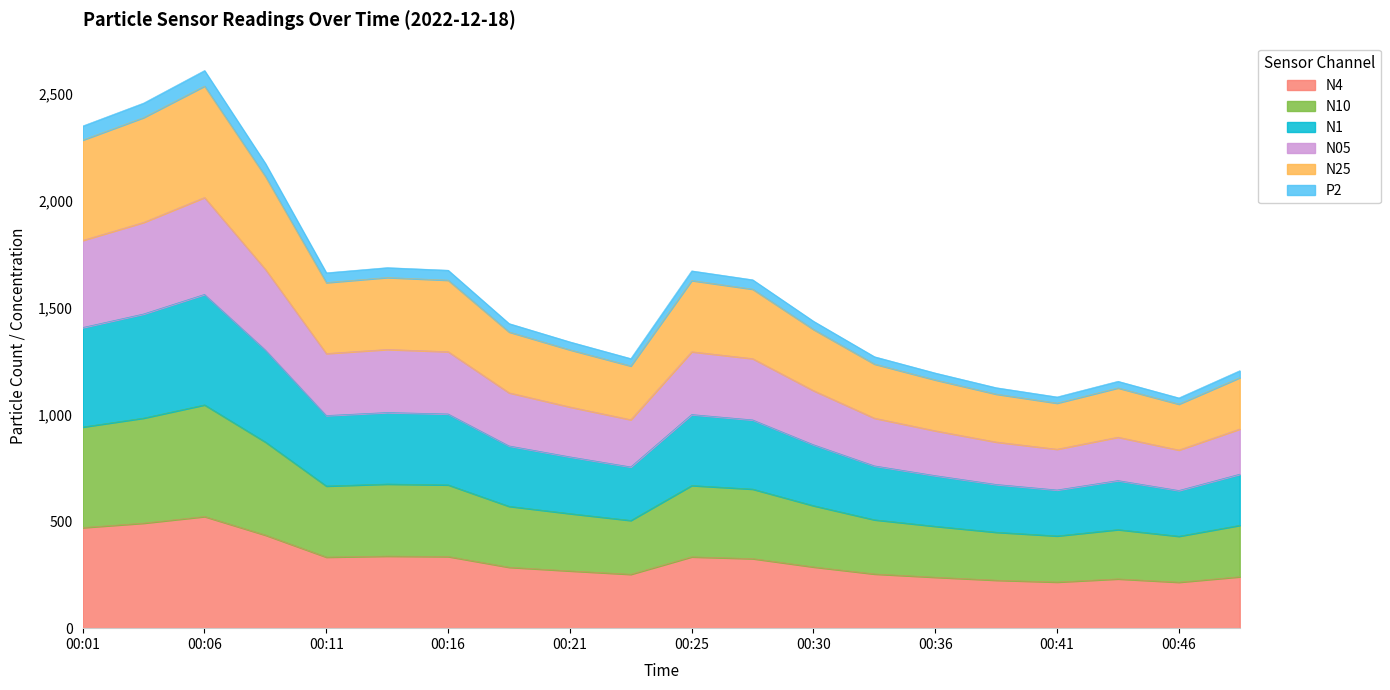

How many values in the N4 series are below 286?

10